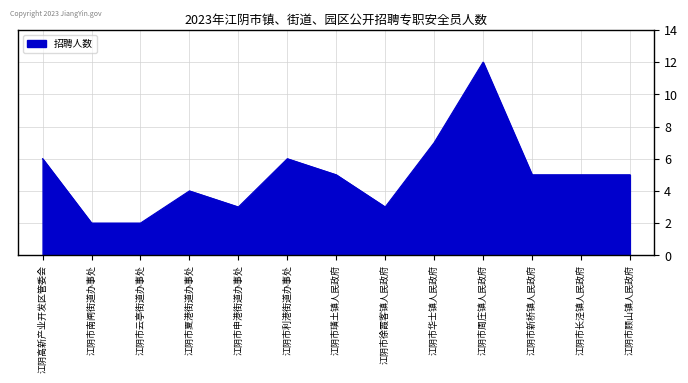

Which category has the highest value across all series?

江阴市周庄镇人民政府